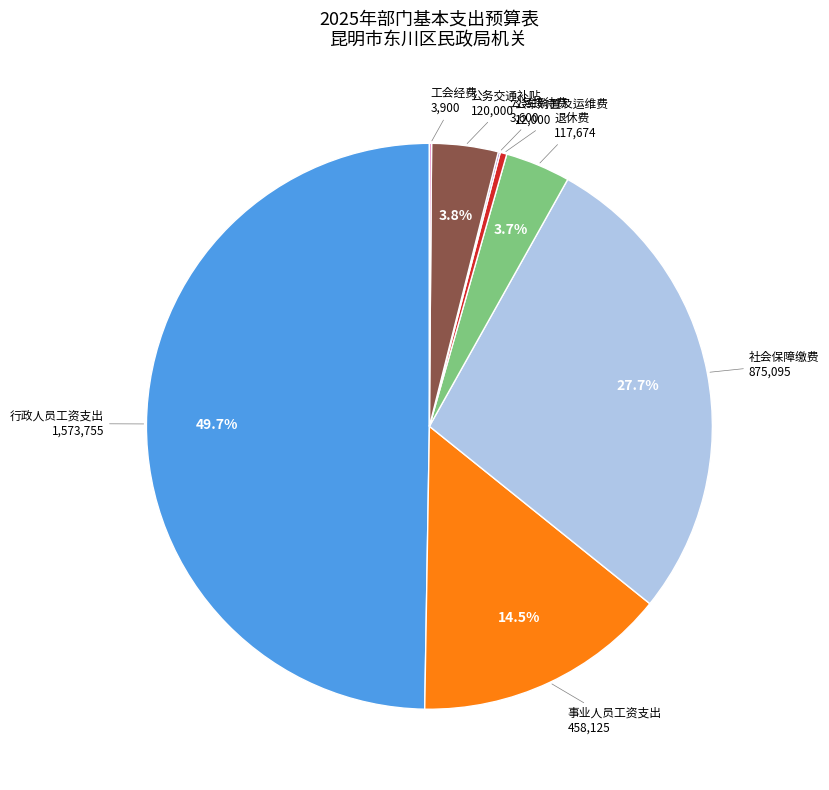

To the nearest percent, what is the difference between the largest and smallest slice percentages?

50%